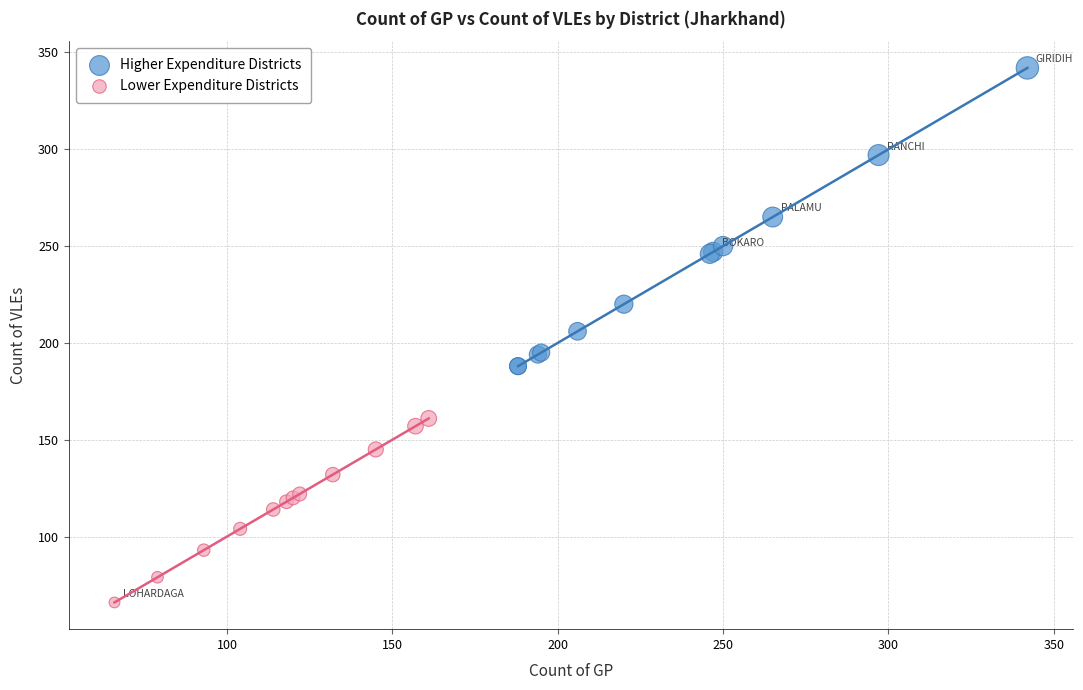

What are all the series names shown in the legend?

Higher Expenditure Districts, Lower Expenditure Districts